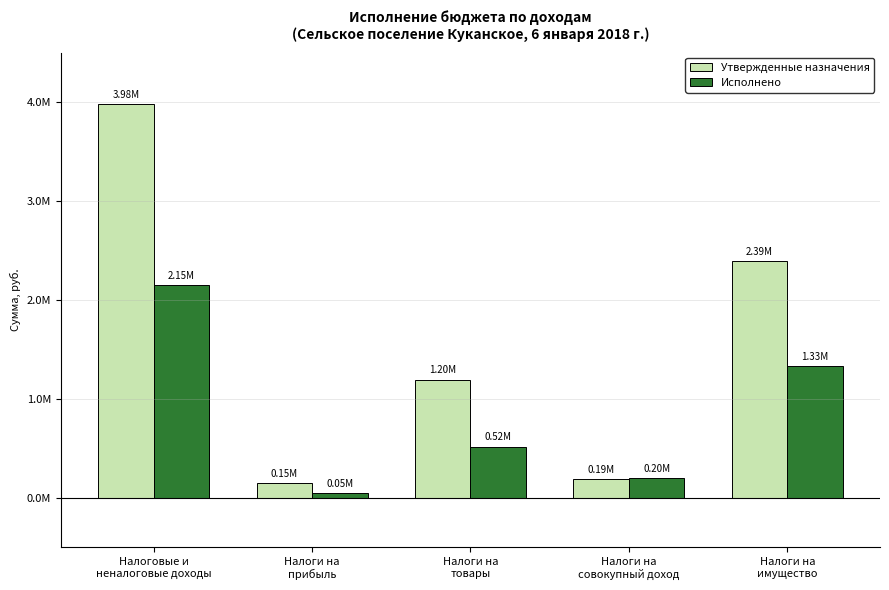

What is the greatest value displayed?

3980000.0